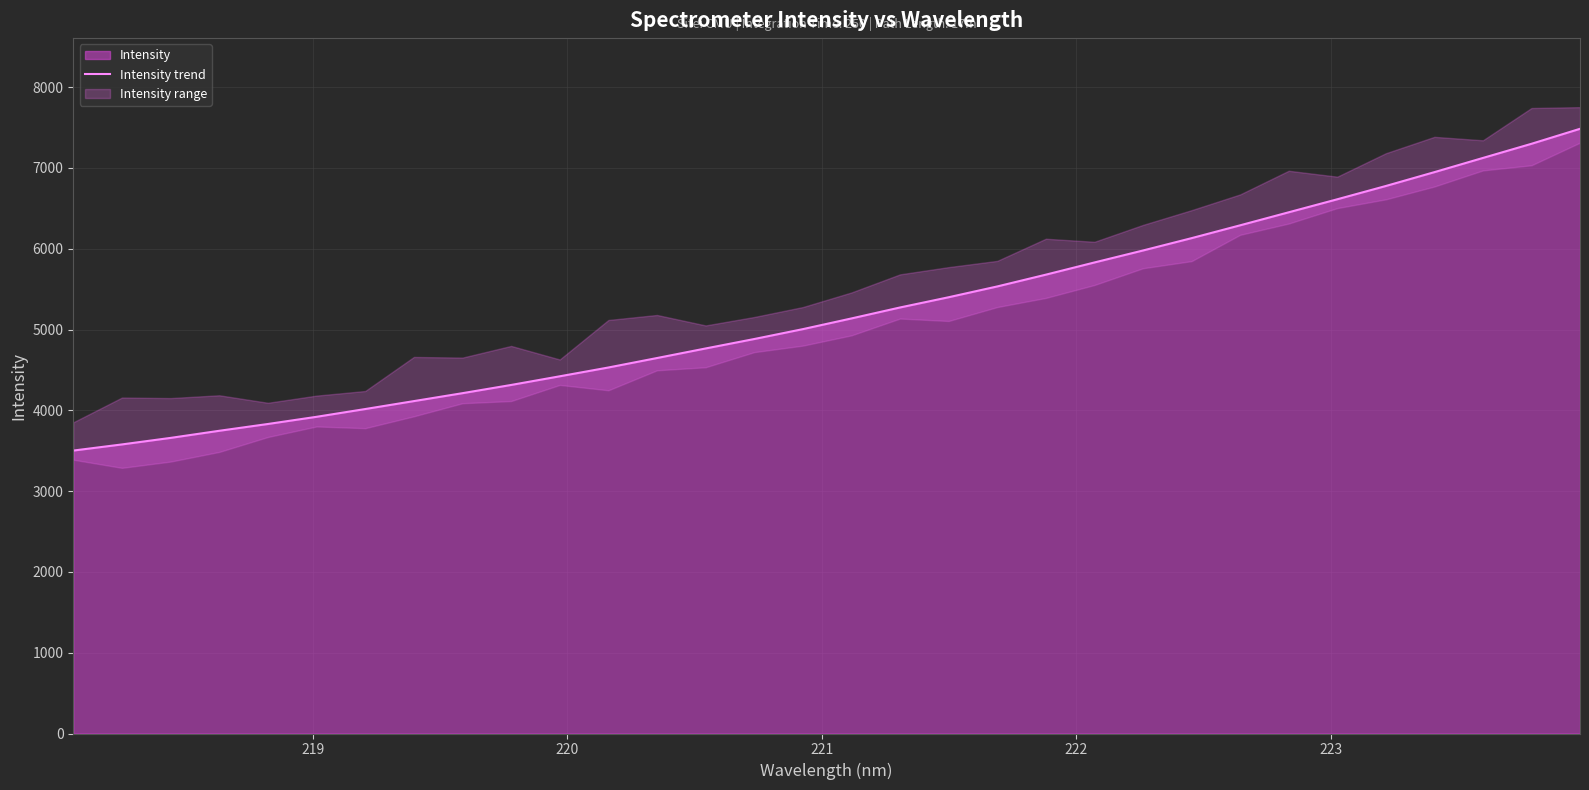

Reading left to right, what are all the values shown in this chart?

3501.8	3577.8	3658.7	3746.7	3830.8	3919.7	4015.8	4114.0	4212.2	4313.8	4421.1	4530.0	4647.1	4765.6	4882.4	5004.8	5137.2	5272.9	5399.6	5533.1	5678.9	5829.9	5978.1	6130.8	6289.8	6450.9	6612.0	6776.3	6947.8	7123.5	7298.7	7484.1